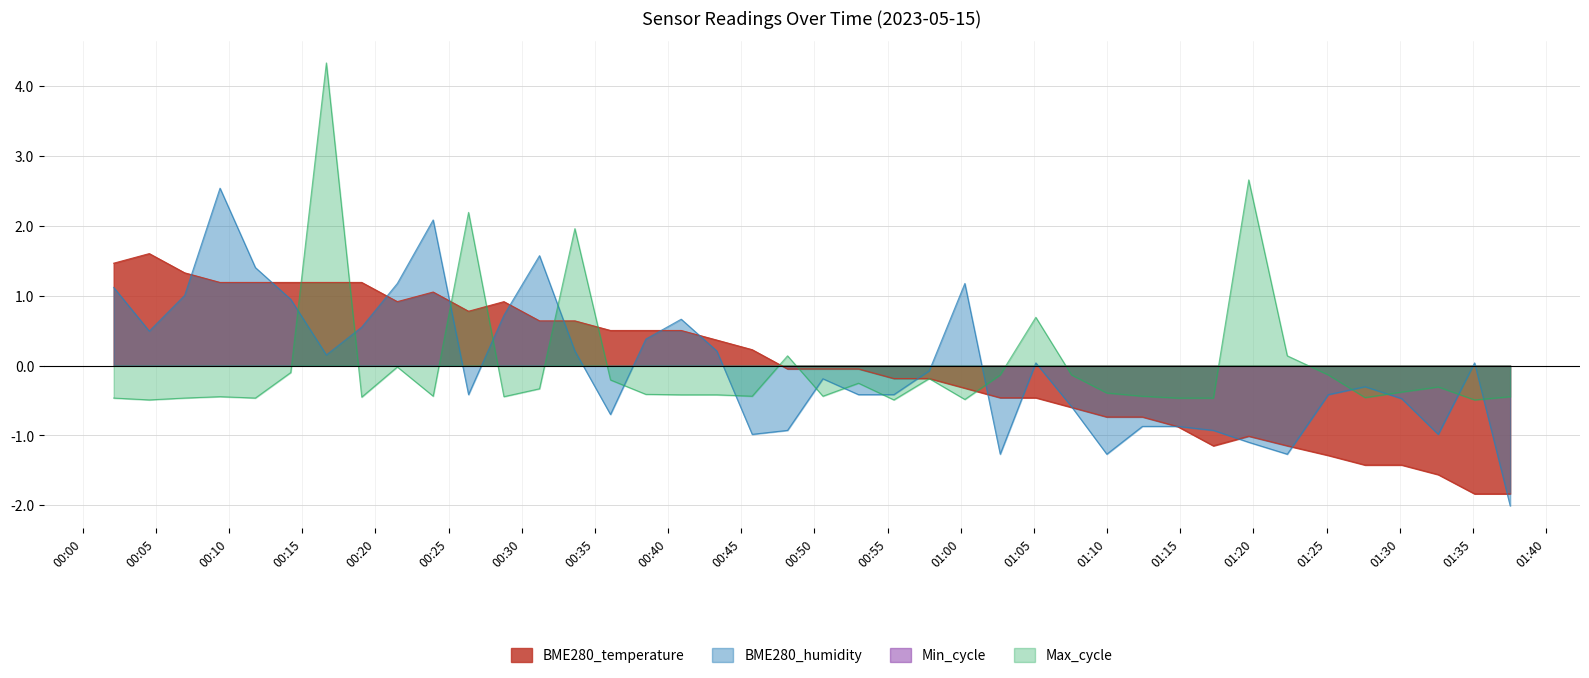

What is the difference between the second highest and minimum values in the BME280_temperature series?

3.3